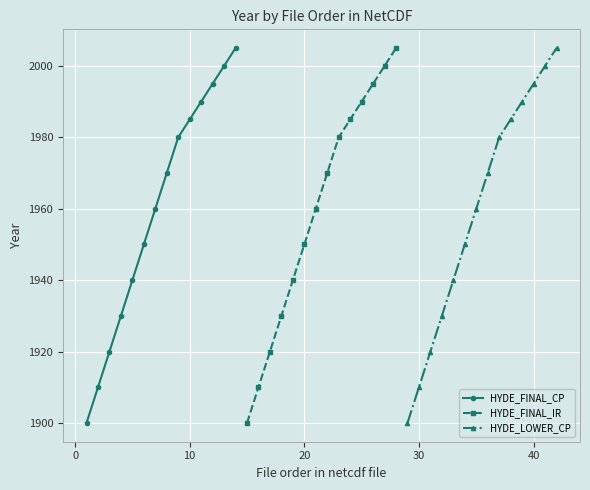

What is the highest value of the HYDE_FINAL_IR series?

2005